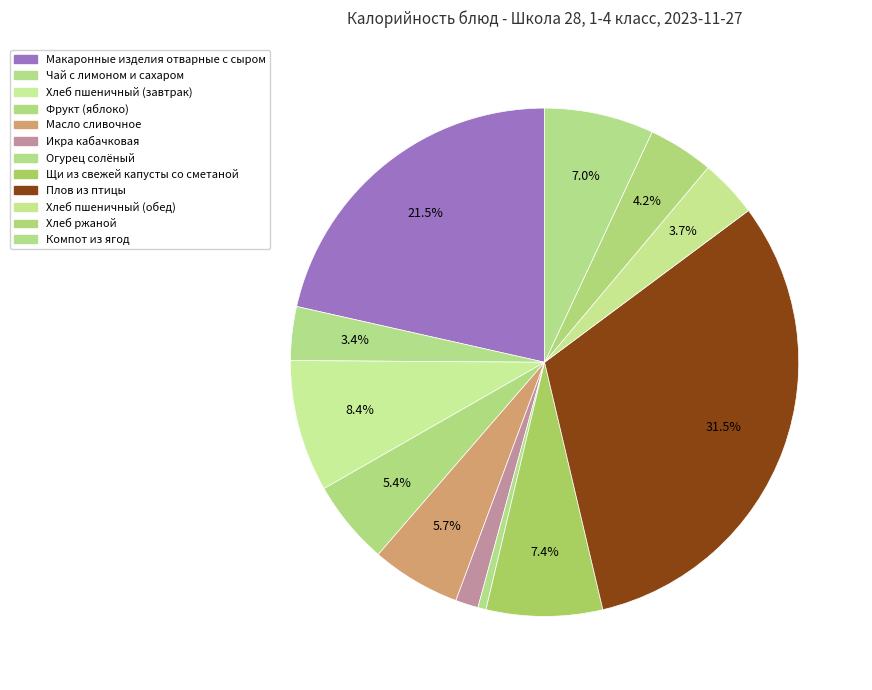

Rank the categories by value from lowest to highest.

Огурец солёный, Икра кабачковая, Чай с лимоном и cахаром, Хлеб пшеничный (обед), Хлеб ржаной, Фрукт (яблоко), Масло сливочное, Компот из ягод, Щи из свежей капусты со сметаной, Хлеб пшеничный (завтрак), Макаронные изделия отварные с сыром, Плов из птицы